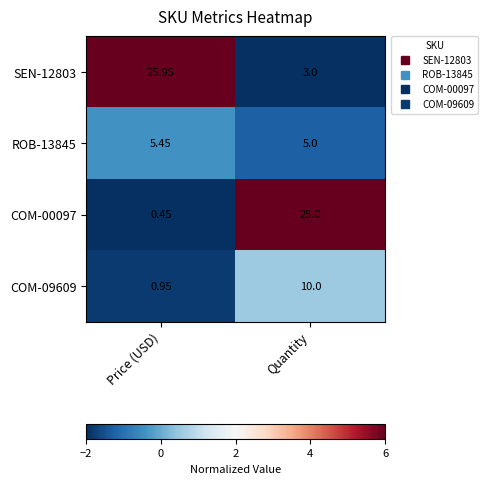

What is the difference between the highest and lowest values at Price (USD)?

25.5